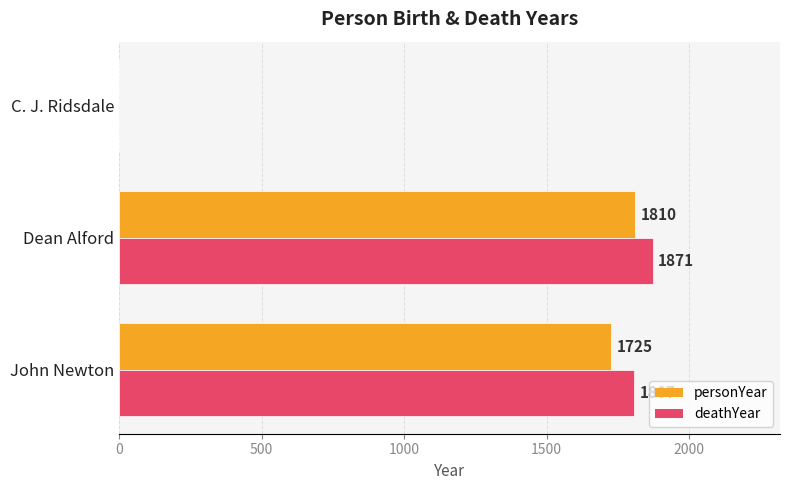

What is the sum of all personYear values?

3535